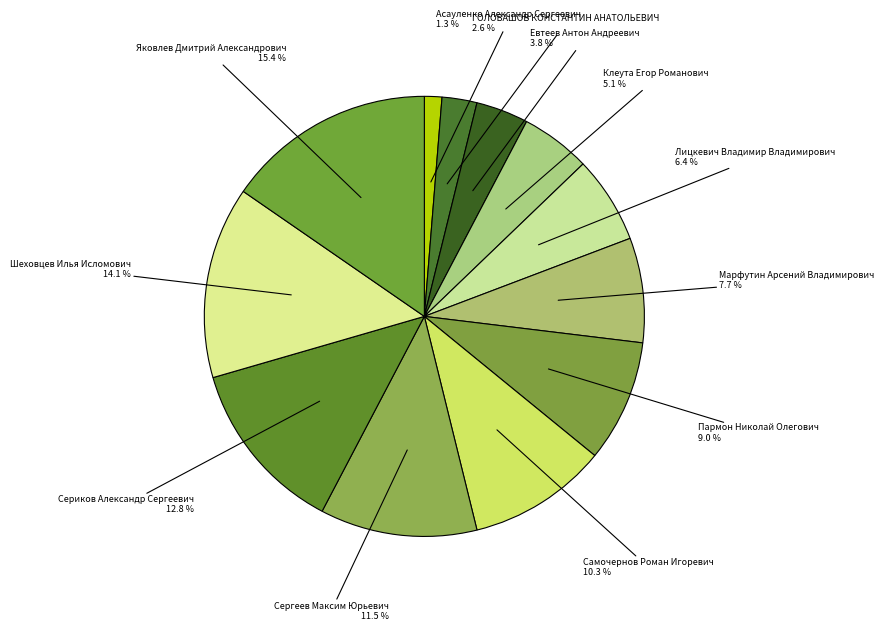

What is the largest slice in the pie chart?

Яковлев Дмитрий Александрович